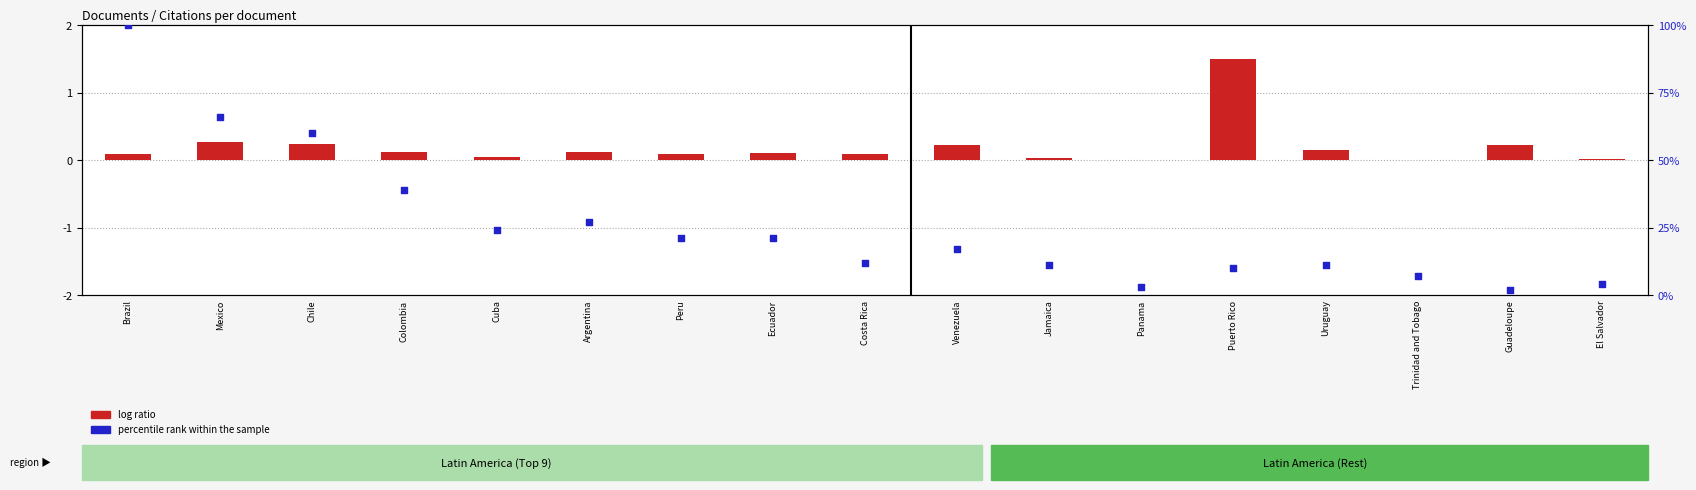

At how many categories does at least one series exceed 13?

9